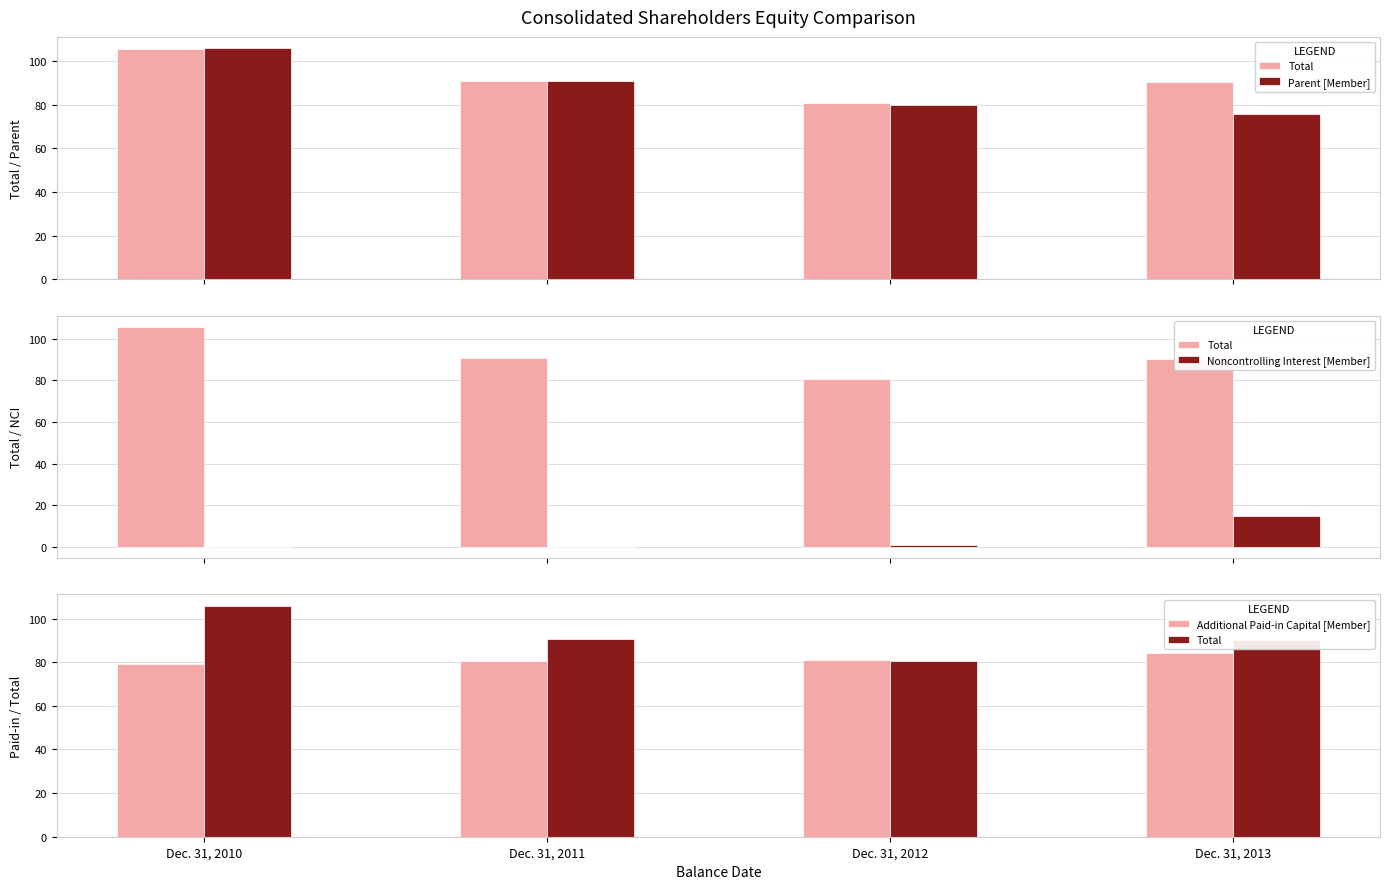

What is the maximum value for Additional Paid-in Capital [Member]?

84.3